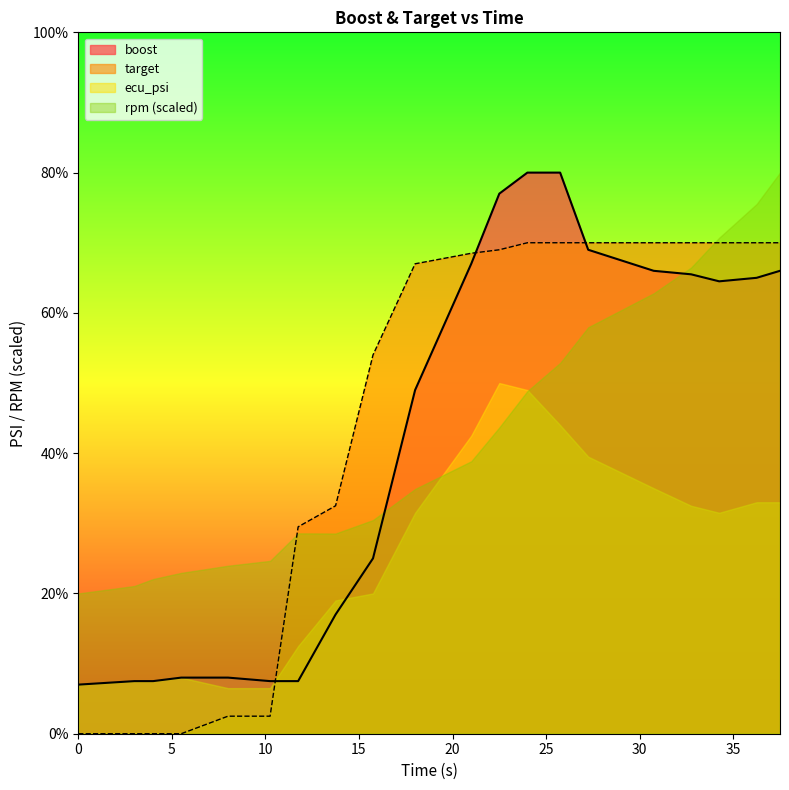

What is the sum of all target values?

885.5